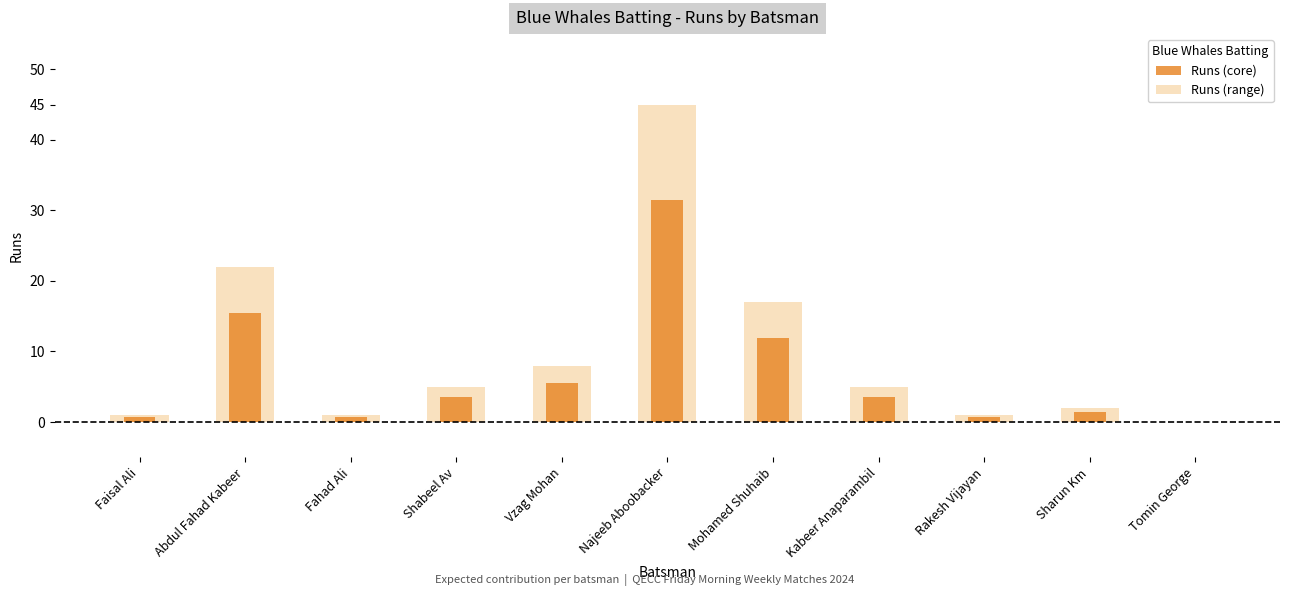

Which category has the lowest value across all series?

Tomin George